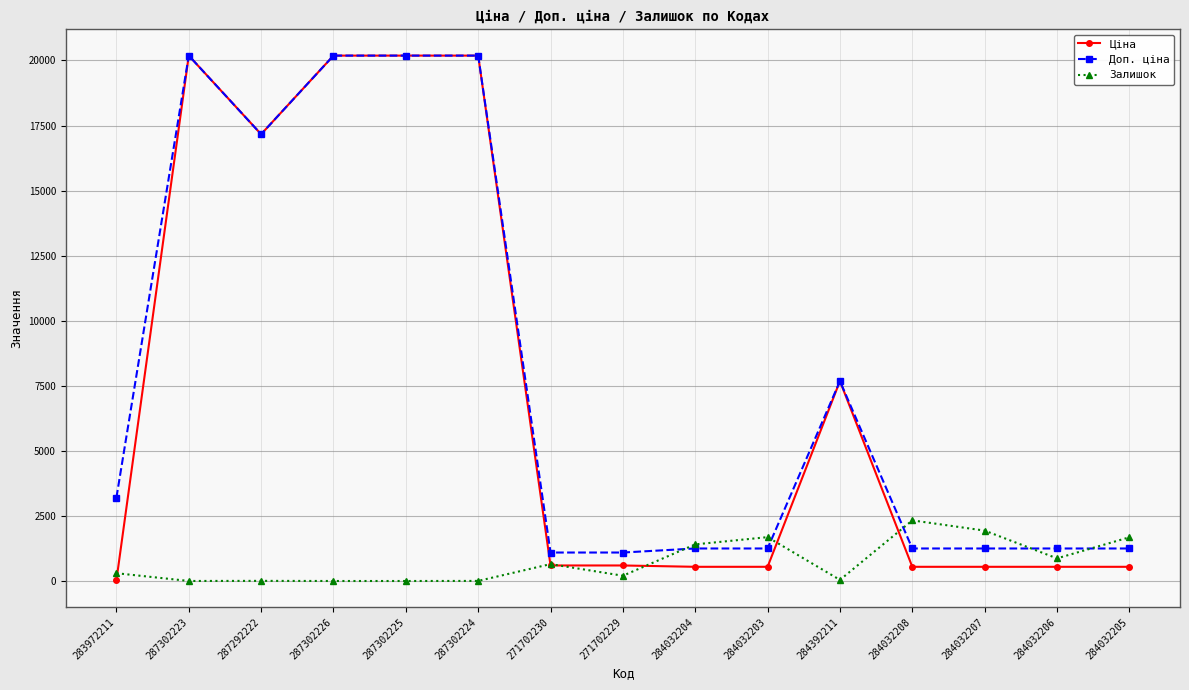

What is the label of the 5th point from the right?

284392211